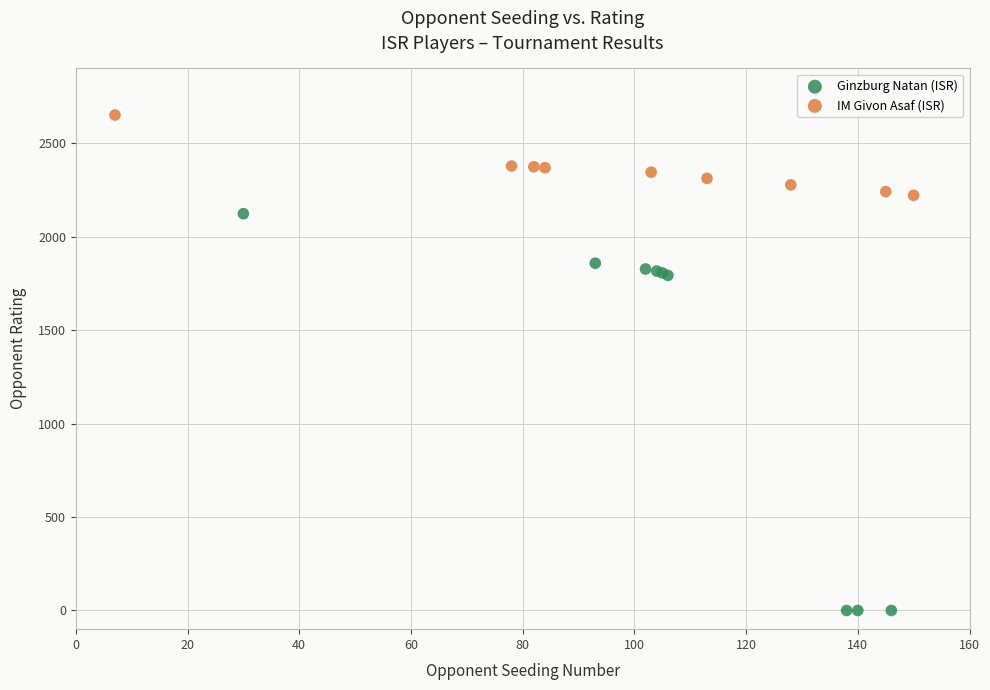

Which series contains the highest Y value?

IM Givon Asaf (ISR)